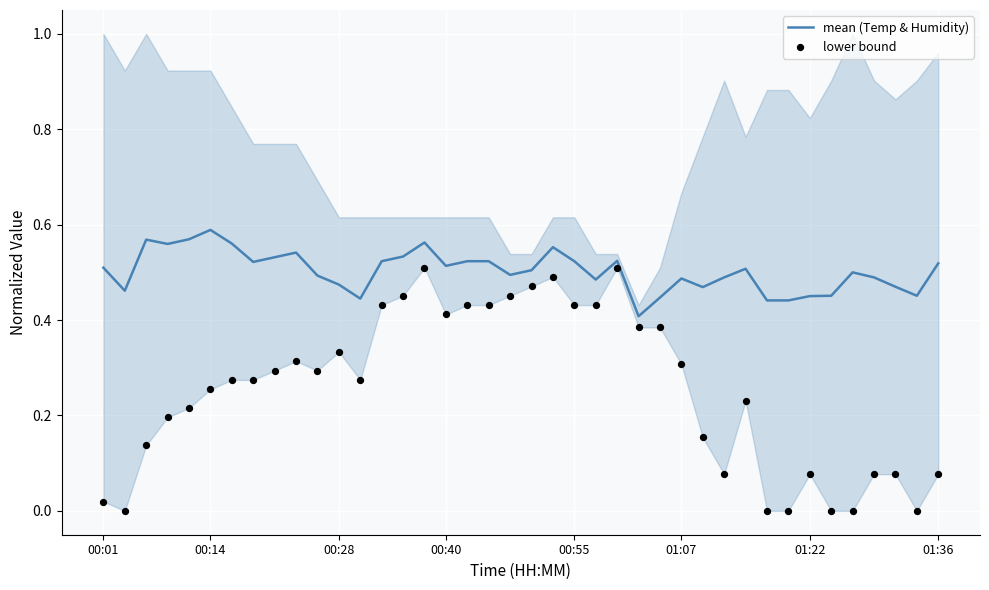

Which series has the largest total across all categories?

mean (Temp & Humidity)